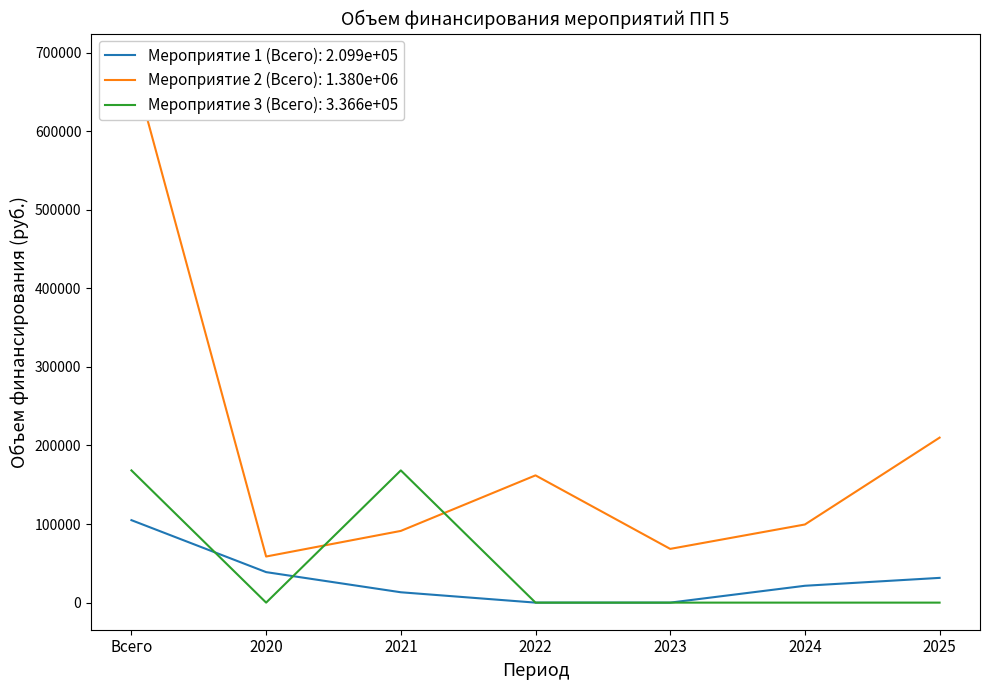

Is it true that Мероприятие 3 (Всего) equals 106802.2 at 2020?

False